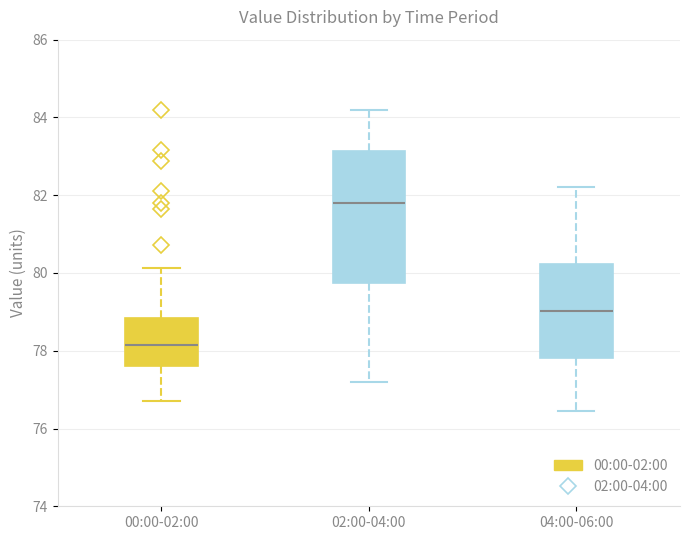

Where does the median line of the box for 00:00-02:00 sit on the y-axis? The values are not printed on the chart, so give them approximately, as read against the axis.

78.2